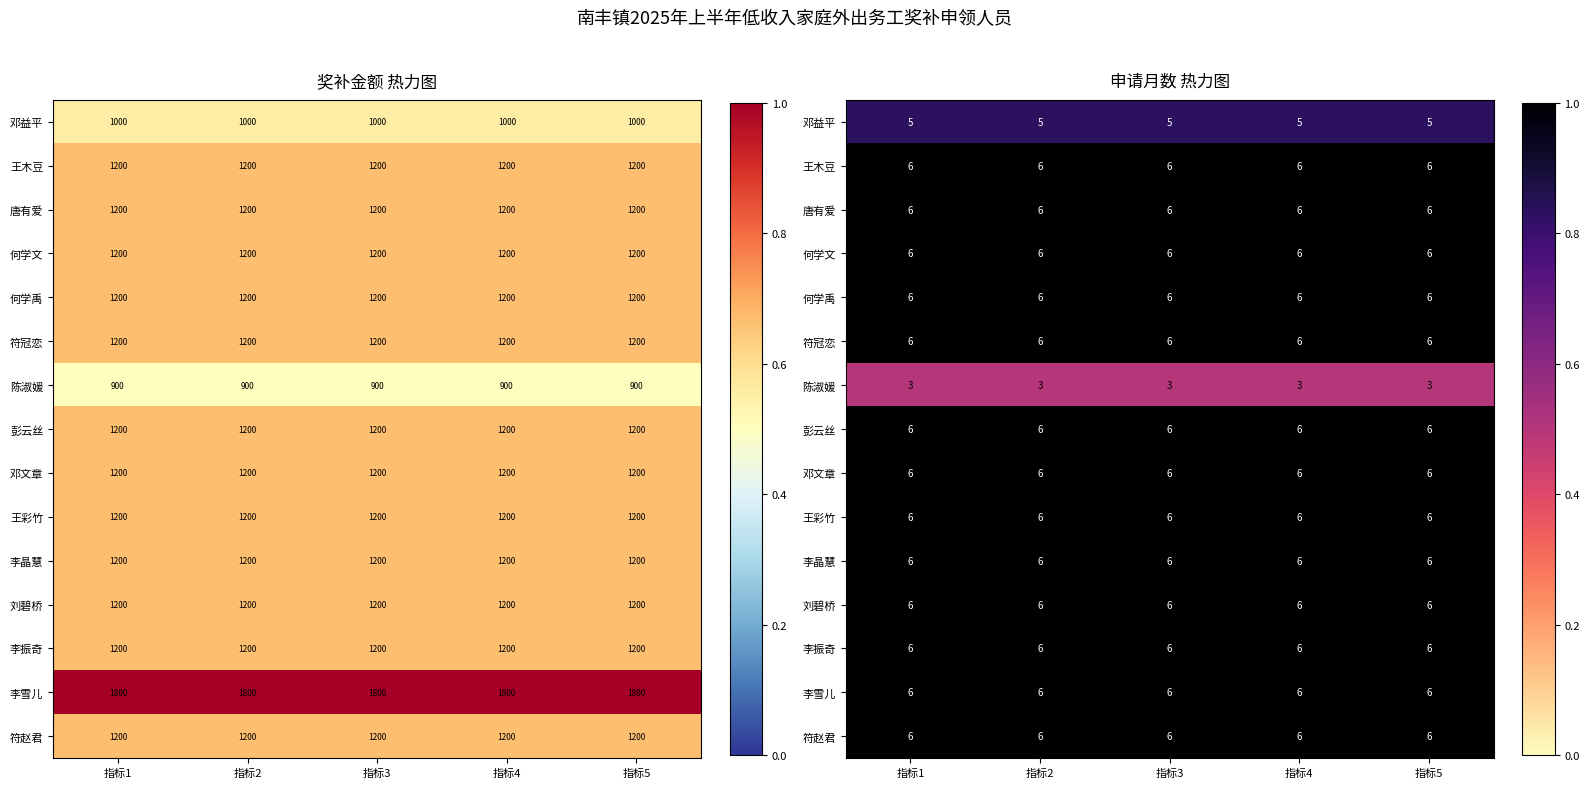

At 指标5, list the series in order from largest to smallest.

王木豆, 唐有爱, 何学文, 何学禹, 符冠恋, 彭云丝, 邓文章, 王彩竹, 李晶慧, 刘碧桥, 李振奇, 李雪儿, 符赵君, 邓益平, 陈淑媛